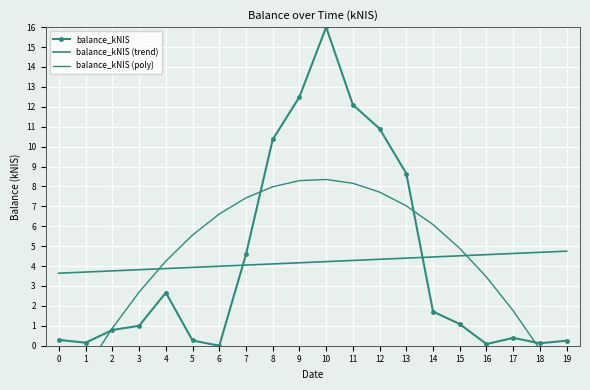

What is the highest value of the balance_kNIS (trend) series?

4.7